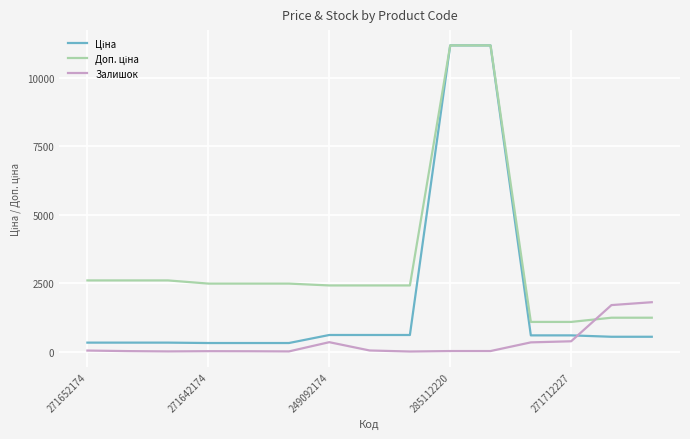

What is the greatest value displayed?

11188.2